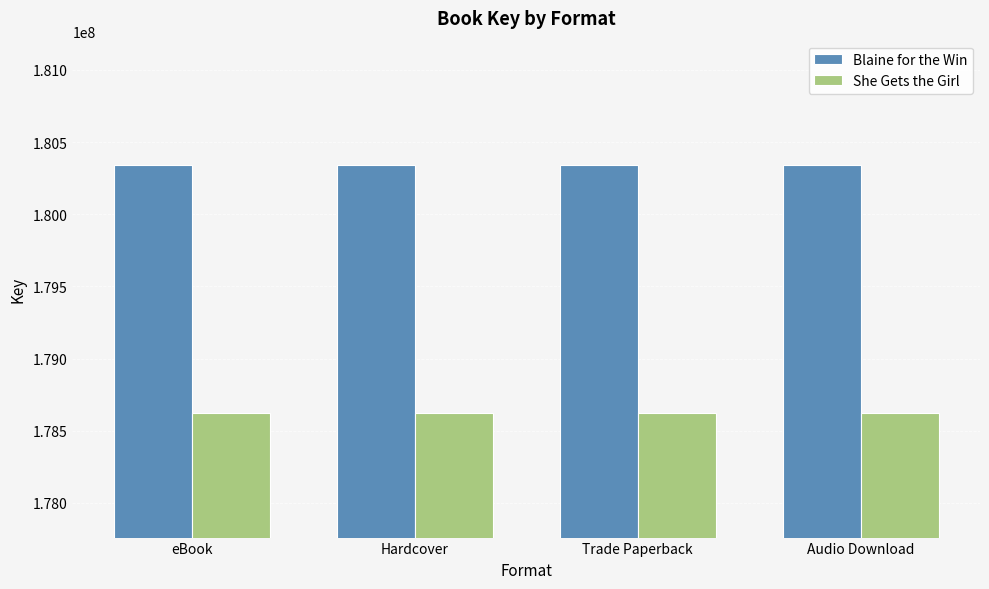

What is the greatest value displayed?

180342250